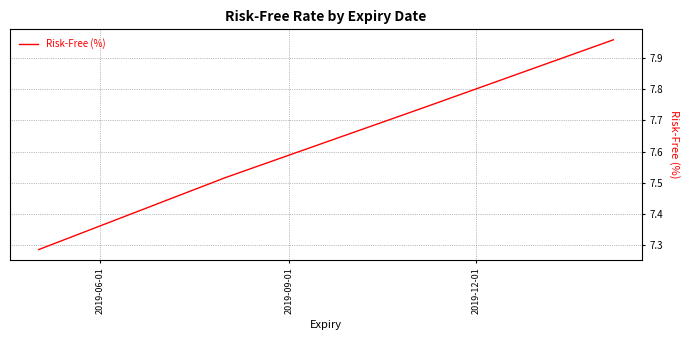

What is the difference between the maximum and minimum values?

0.7